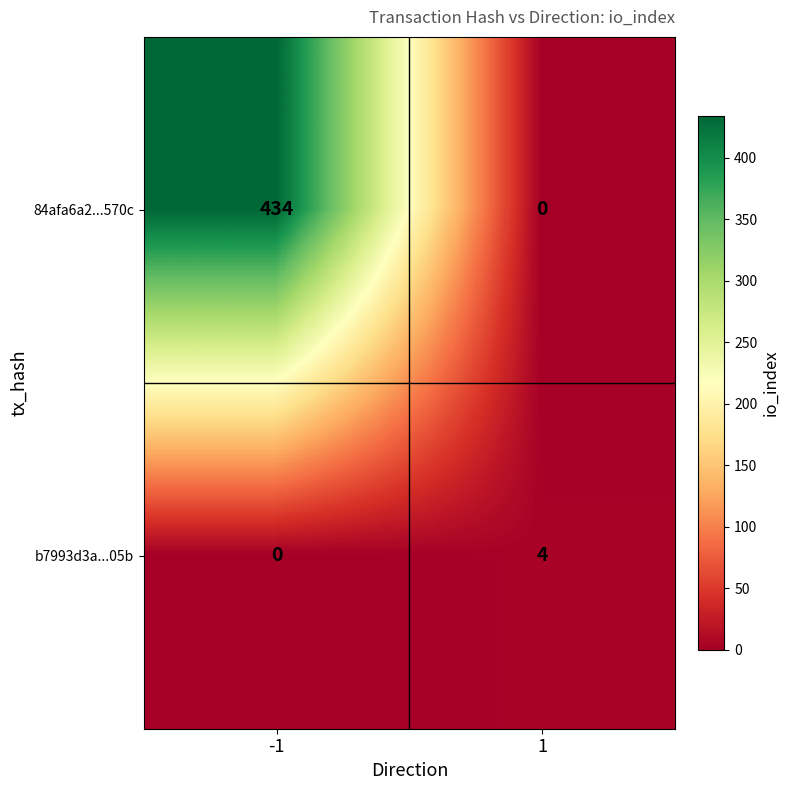

What is the sum of the 84afa6a2...570c values at -1 and 1?

434